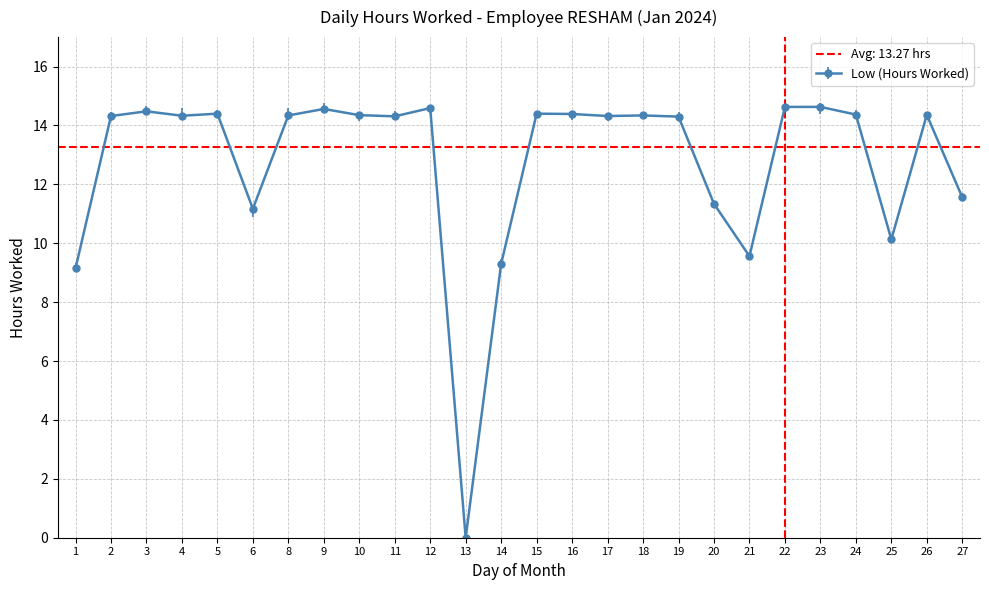

List the labels in order of value, smallest first.

13, 1, 14, 21, 25, 6, 20, 27, 19, 11, 2, 17, 4, 8, 18, 10, 26, 24, 16, 5, 15, 3, 9, 12, 22, 23